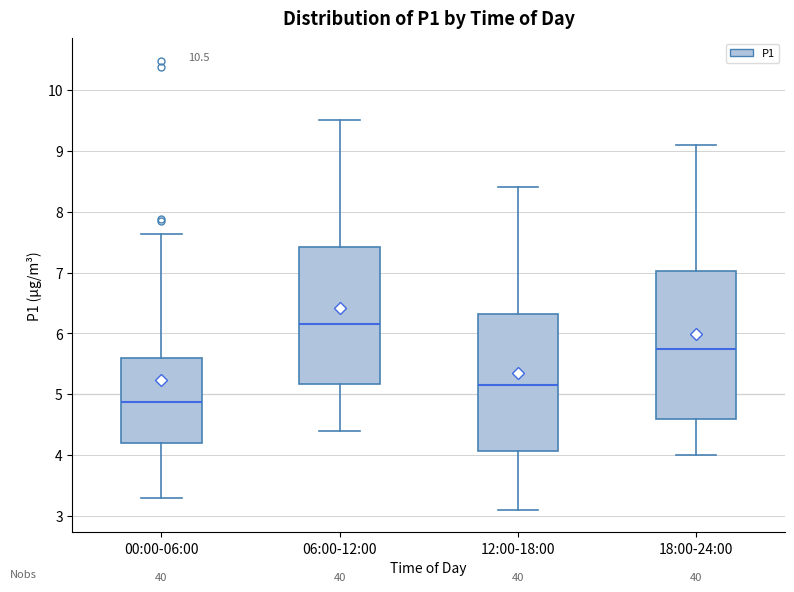

Comparing the boxes themselves (not the whiskers), which one is the tallest?

18:00-24:00